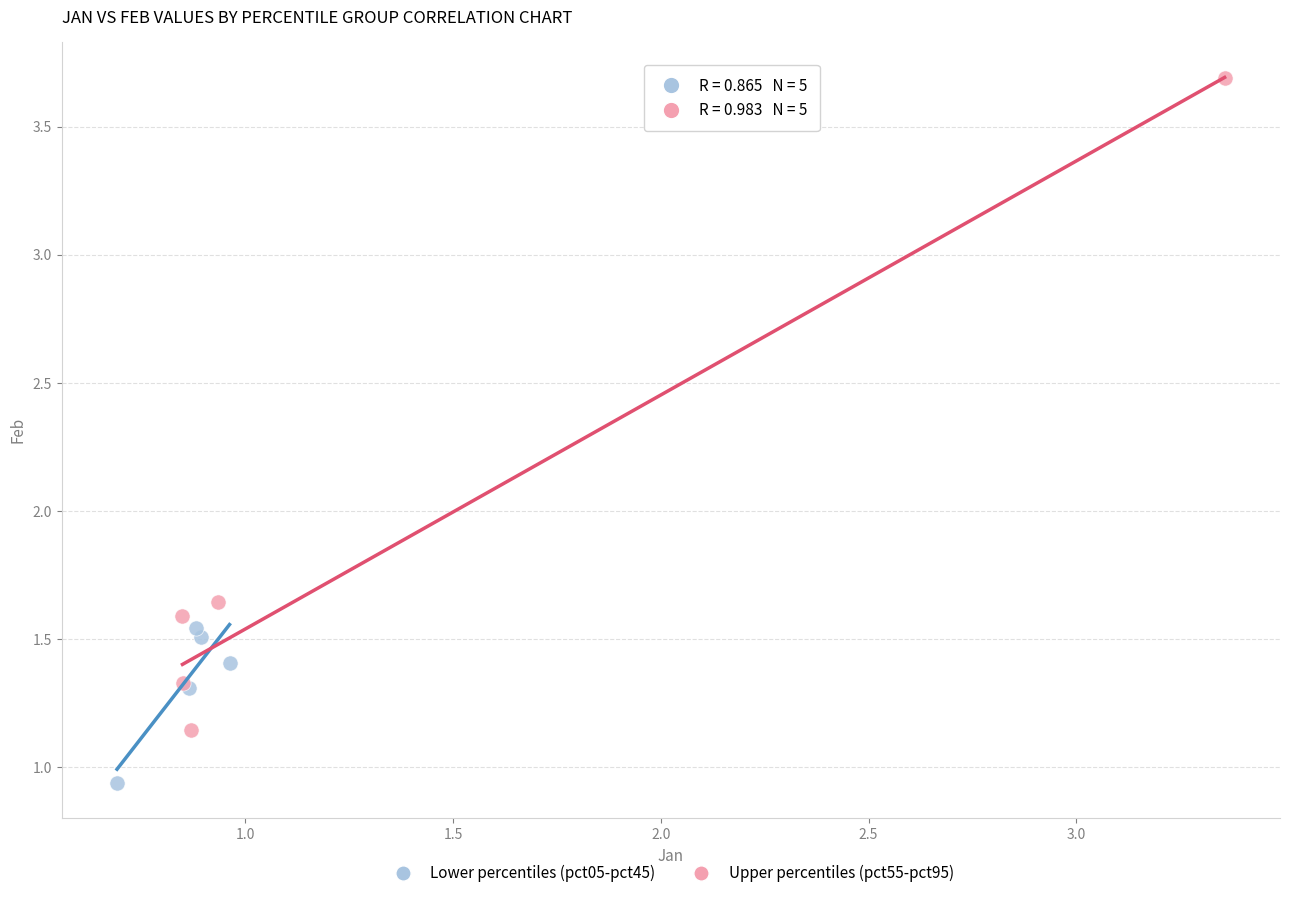

Which series has the largest Y range (max minus min)?

Upper percentiles (pct55-pct95)